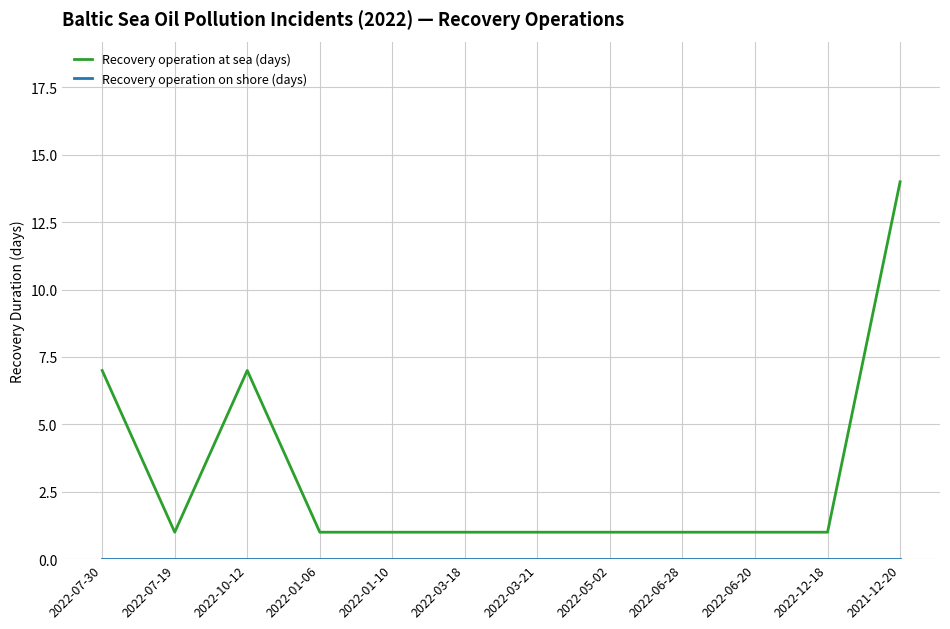

Read the Recovery operation at sea (days) value at 2021-12-20, to the nearest 5.

15